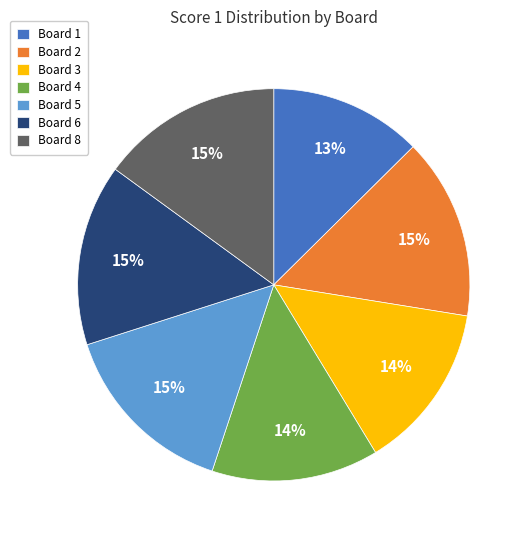

To the nearest percent, what portion does Board 8 represent?

15%